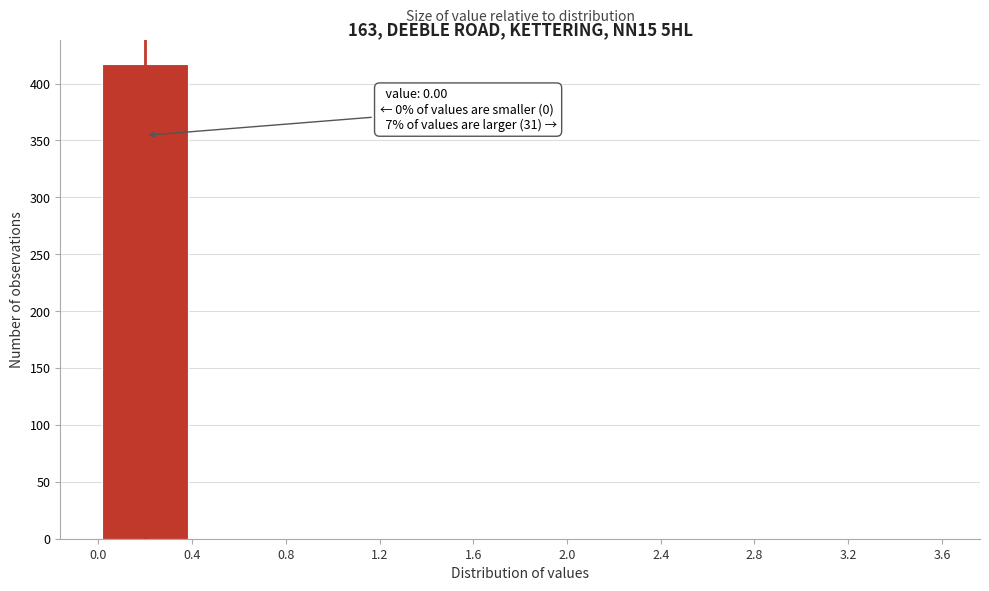

Which range on the x-axis has the tallest bar?

0.0 to 0.4